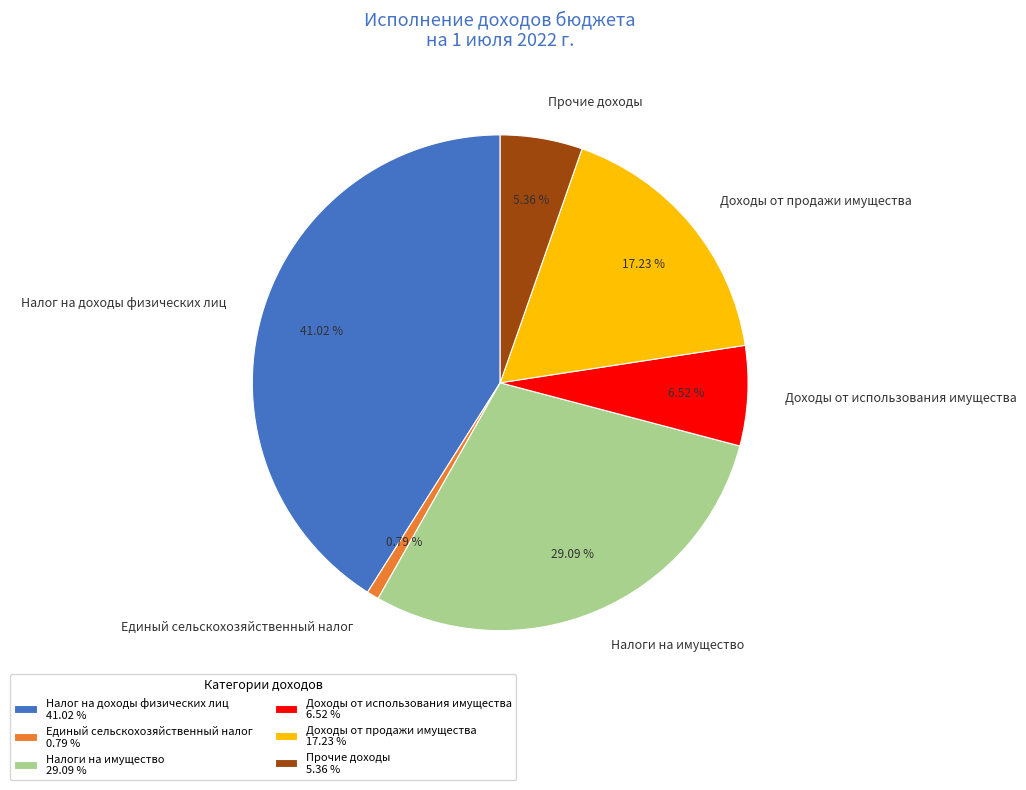

How many segments does this pie chart have?

6